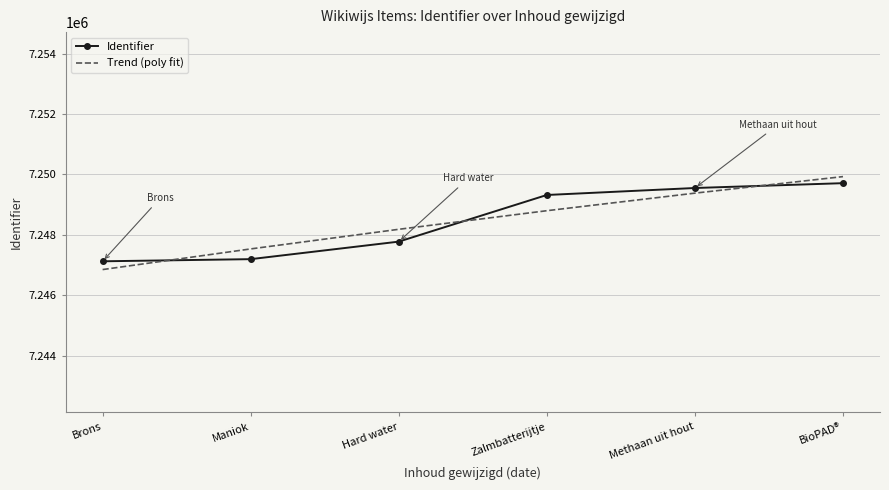

Read the Trend (poly fit) value at Hard water.

7248182.1